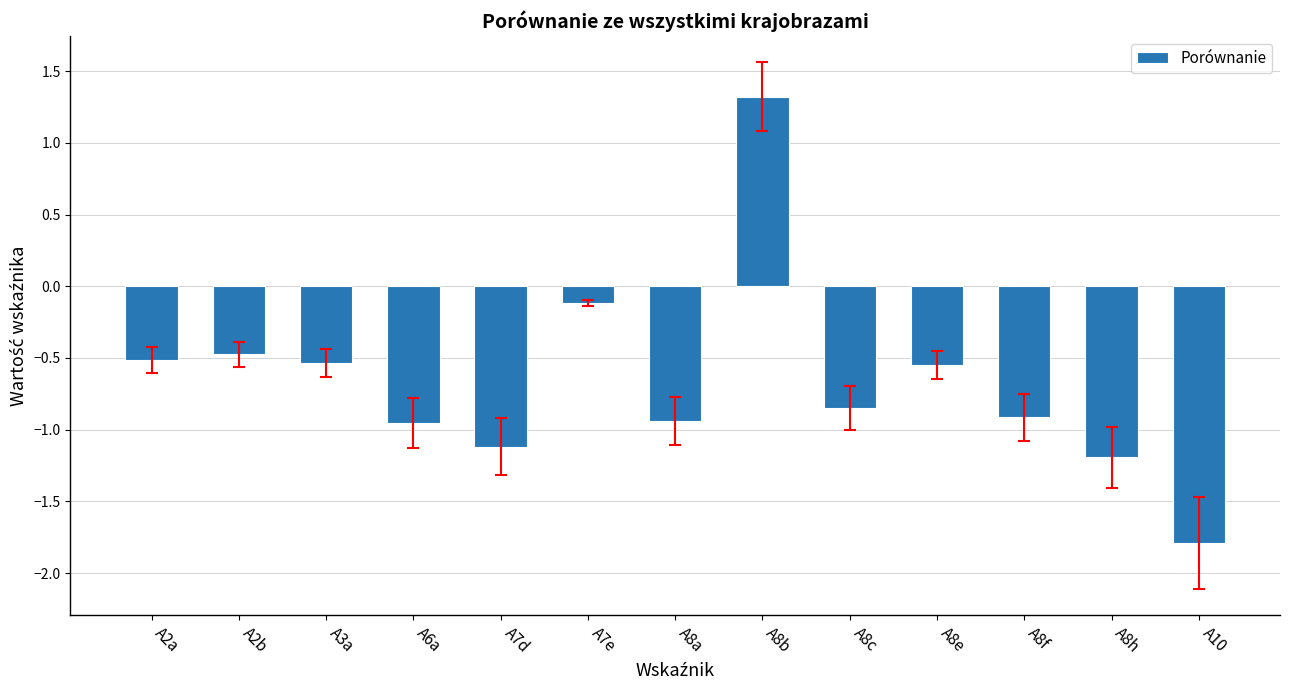

What is the difference between the values at A6a and A2a?

0.4